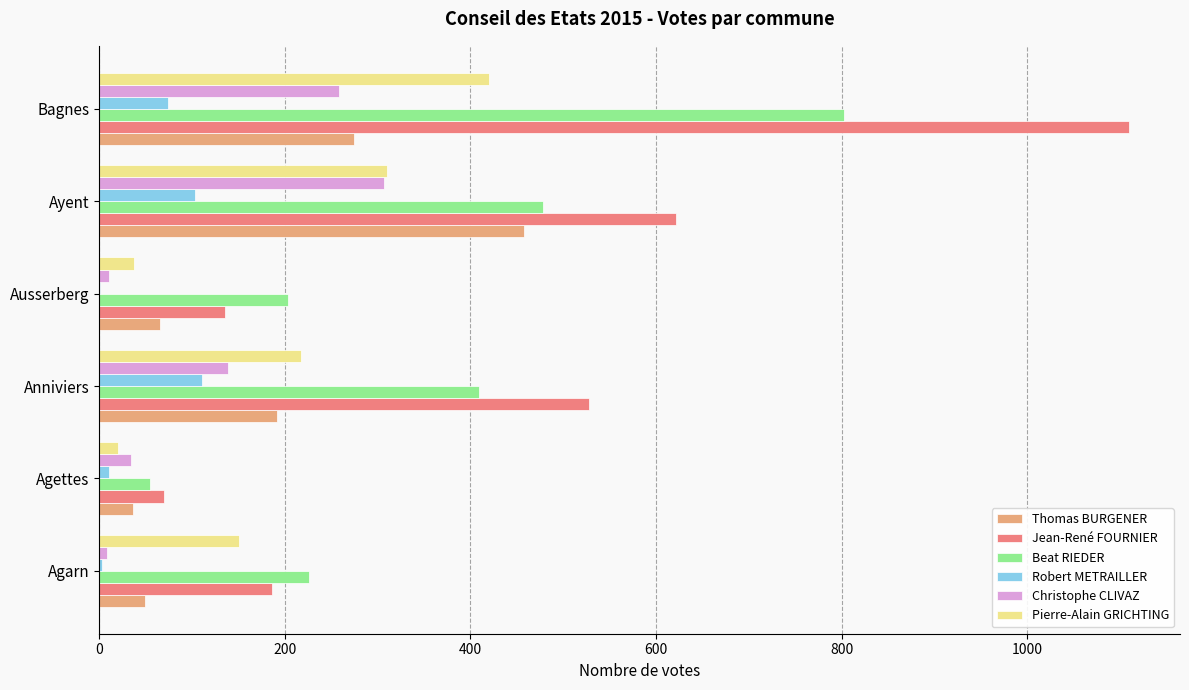

What value does the Thomas BURGENER series have at Anniviers?

192